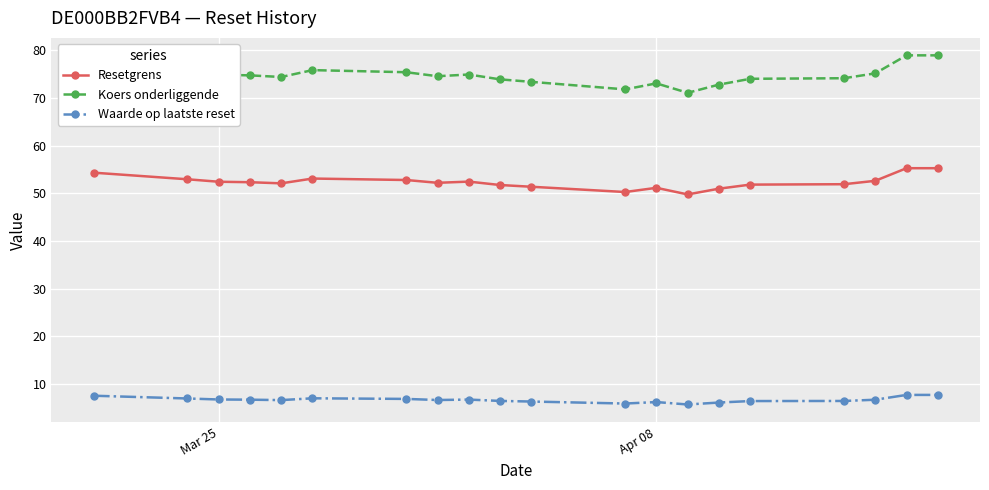

List the series in order of their overall mean, highest first.

Koers onderliggende, Resetgrens, Waarde op laatste reset